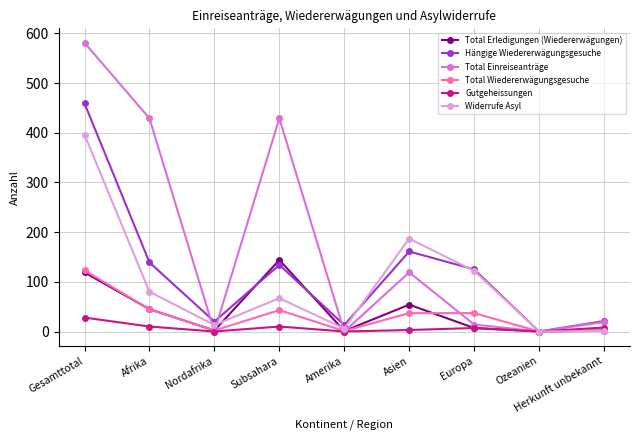

Which category has the highest value in the Widerrufe Asyl series?

Gesamttotal